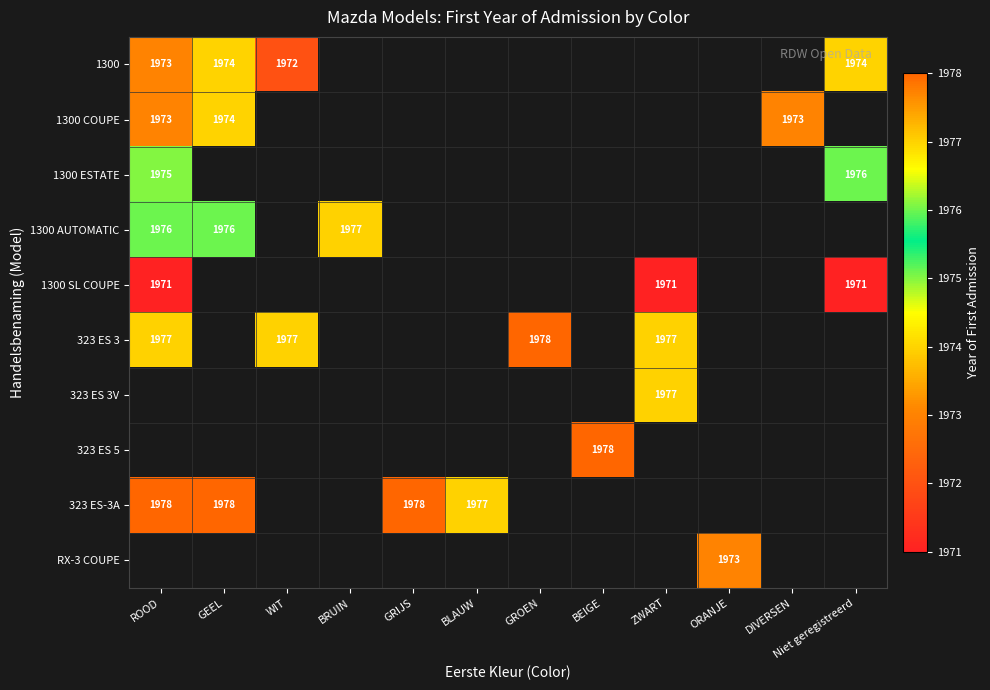

The 1300 AUTOMATIC series shows 1976 at ROOD. True or false?

True